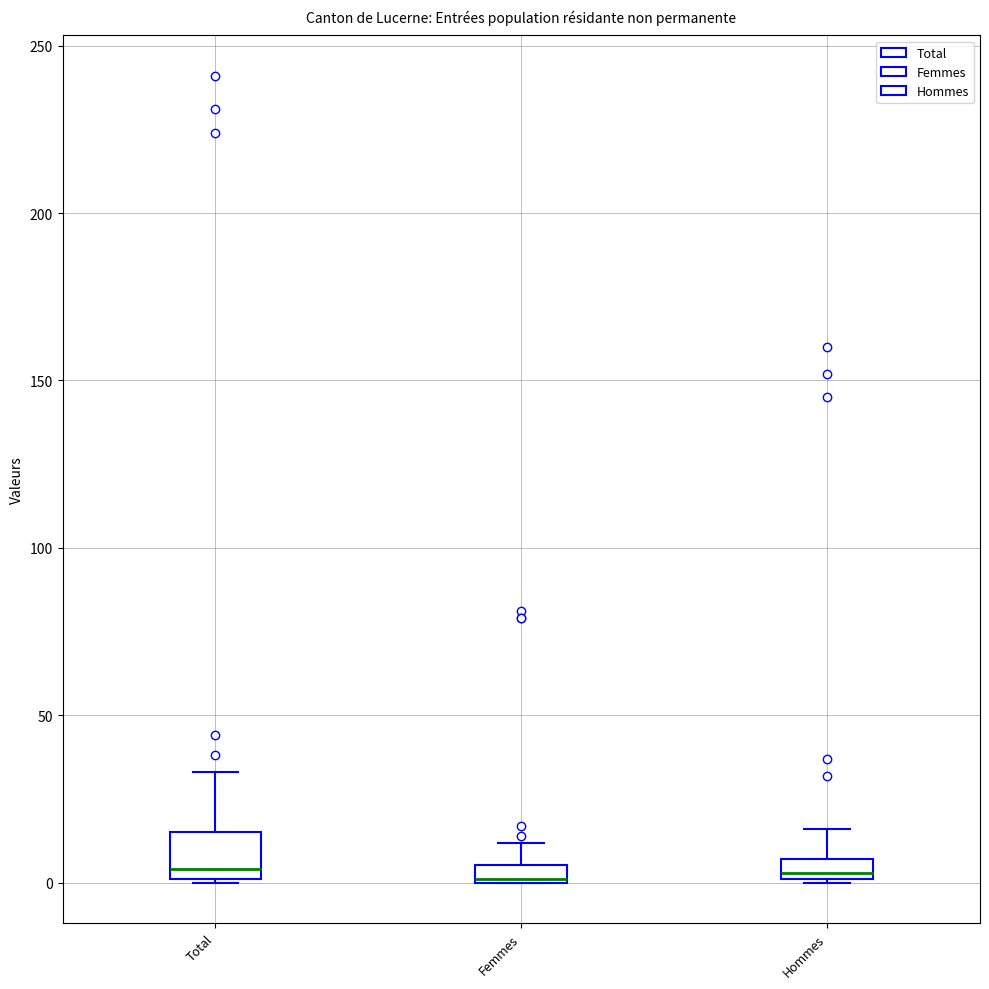

Comparing the boxes themselves (not the whiskers), which one is the tallest?

Total